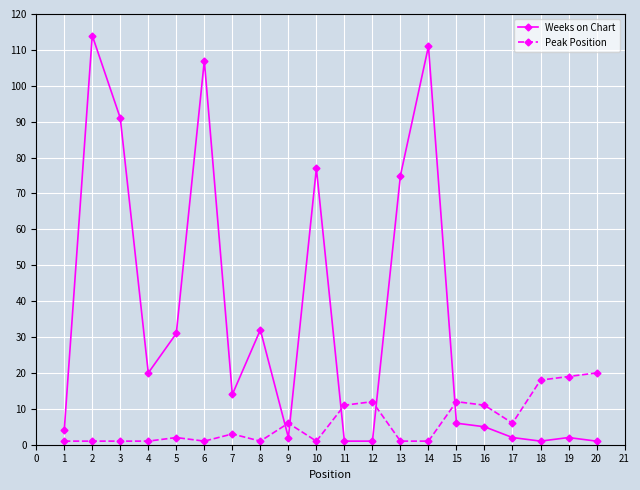

True or false: Weeks on Chart has more than 1 interior local peaks.

True